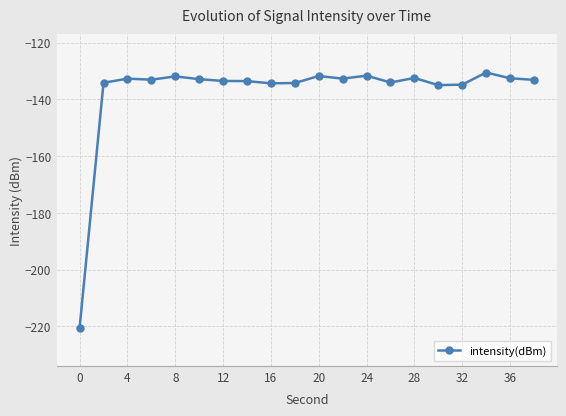

How many distinct data groups are displayed?

1